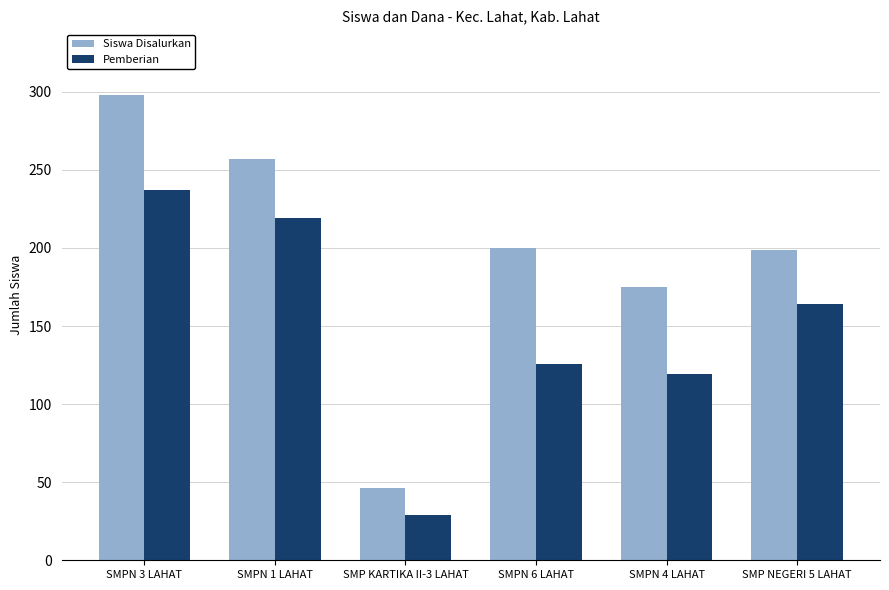

What is the sum of the Pemberian values at SMPN 1 LAHAT and SMP NEGERI 5 LAHAT?

383